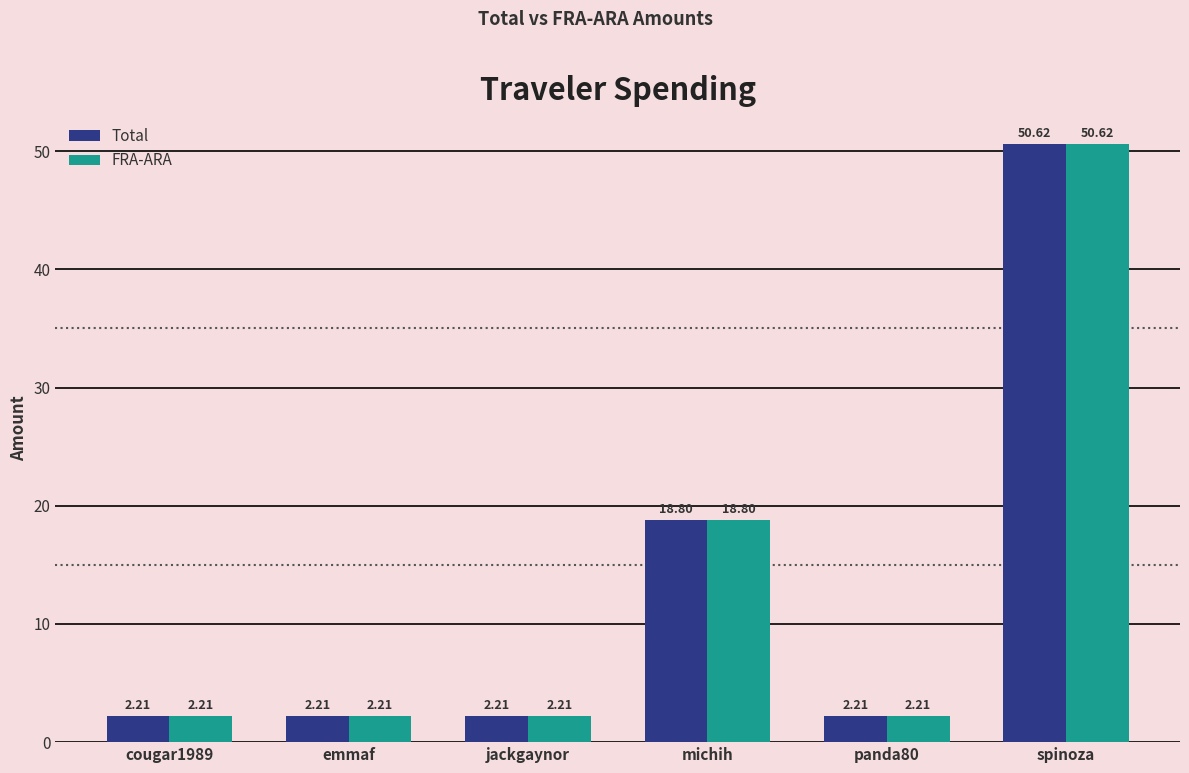

At which label does Total reach its peak?

spinoza